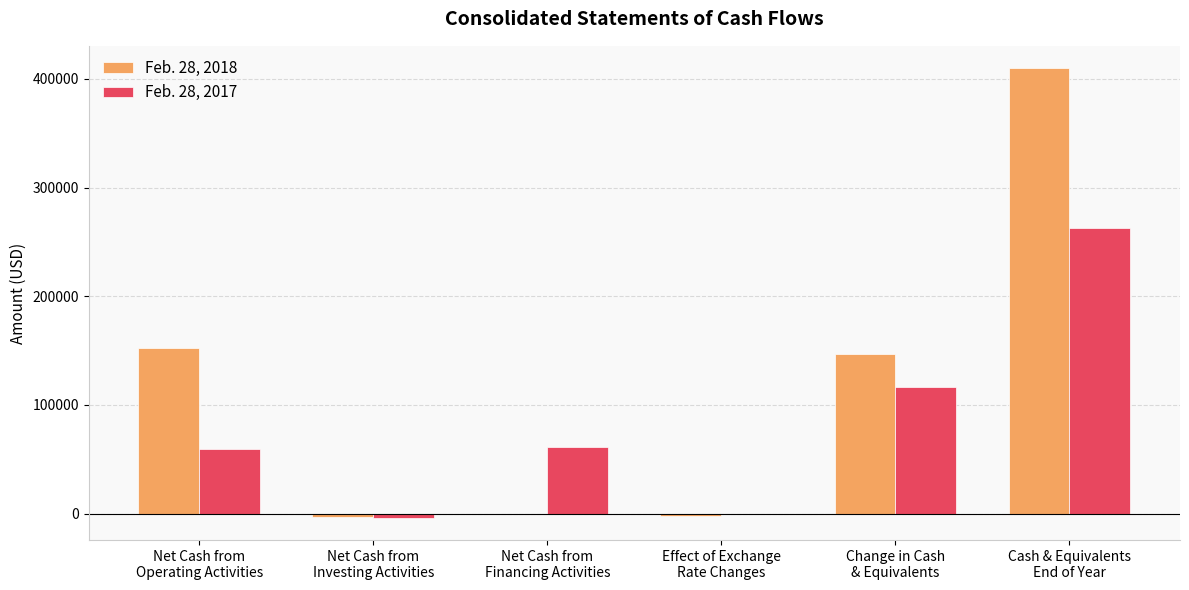

Which series has the largest total across all categories?

Feb. 28, 2018